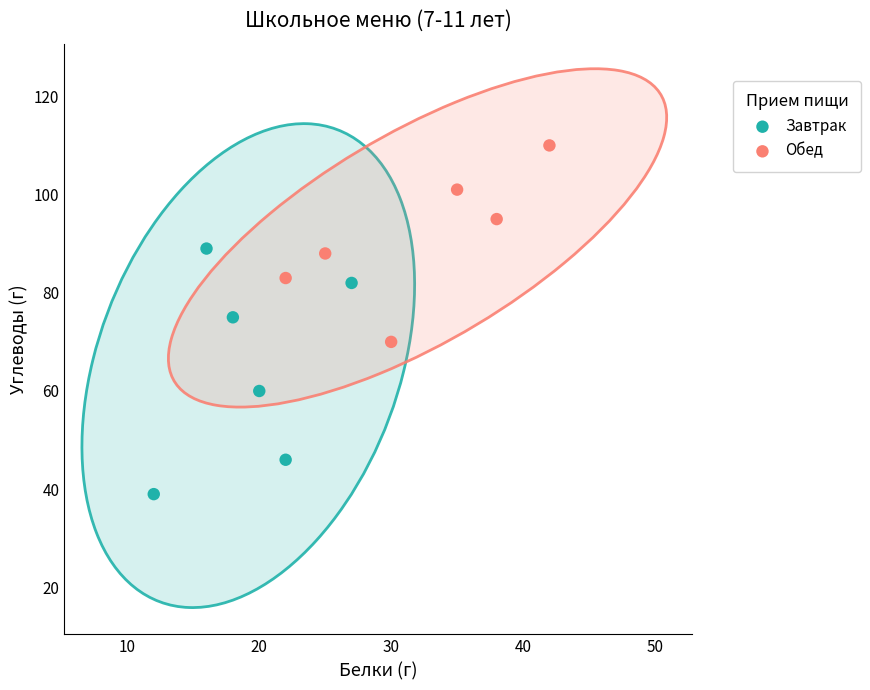

Which series has the widest spread of Y values?

Завтрак